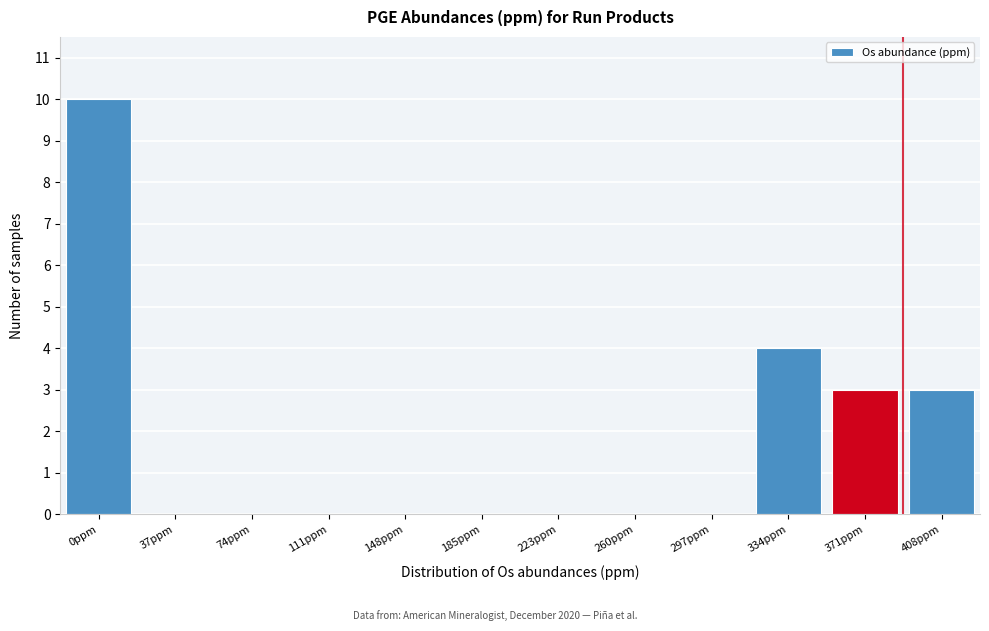

Reading right to left, list all the values displayed in this chart.

408ppm=3	371ppm=3	334ppm=4	297ppm=0	260ppm=0	223ppm=0	185ppm=0	148ppm=0	111ppm=0	74ppm=0	37ppm=0	0ppm=10